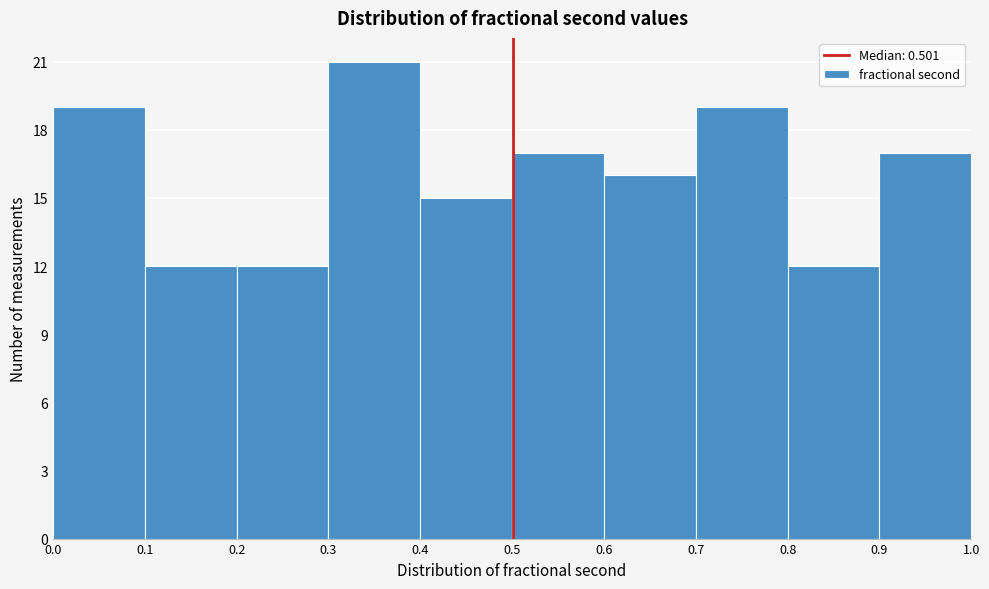

Reading left to right, list every bar in this chart as the range it spans on the x-axis followed by its height. The values are not printed on the chart, so give them approximately, as read against the axis.

0.0 to 0.1: 19
0.1 to 0.2: 12
0.2 to 0.3: 12
0.3 to 0.4: 21
0.4 to 0.5: 15
0.5 to 0.6: 17
0.6 to 0.7: 16
0.7 to 0.8: 19
0.8 to 0.9: 12
0.9 to 1.0: 17